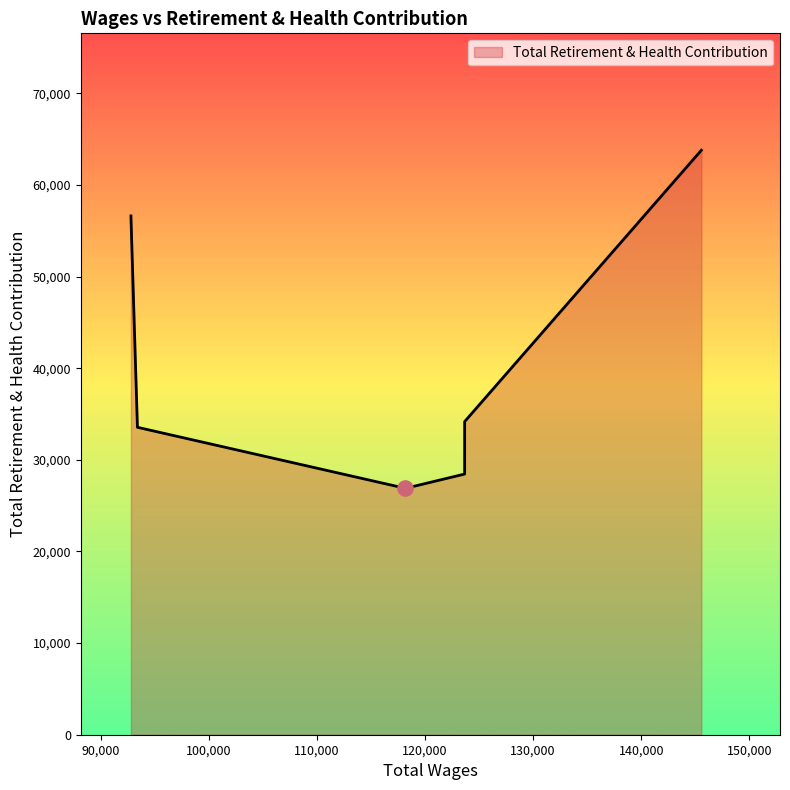

Which has a higher value, 93386.0 or 145563.0?

145563.0